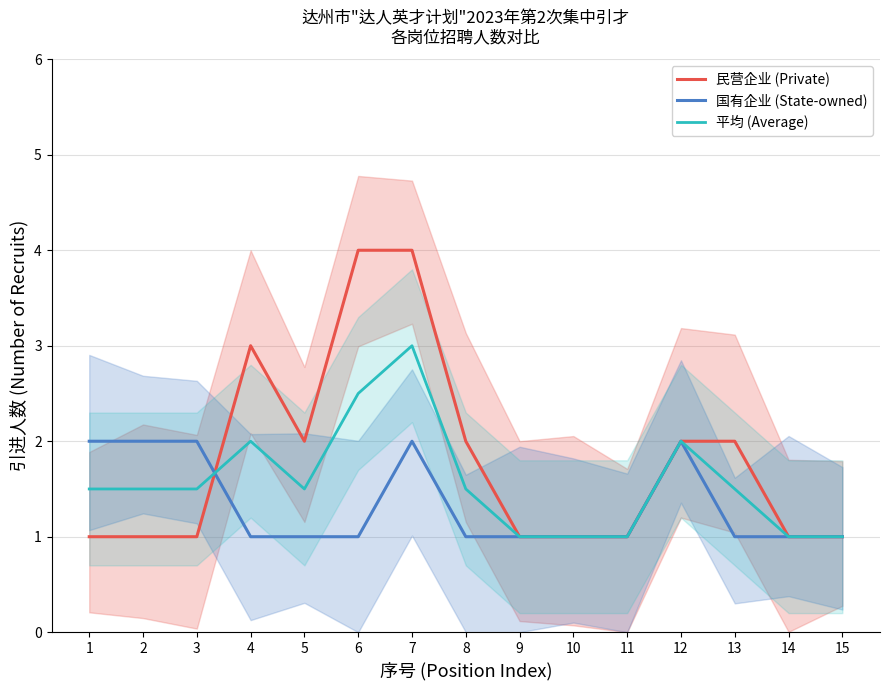

Is the value of 国有企业 (State-owned) at 8 greater than the value of 民营企业 (Private) at 6?

No